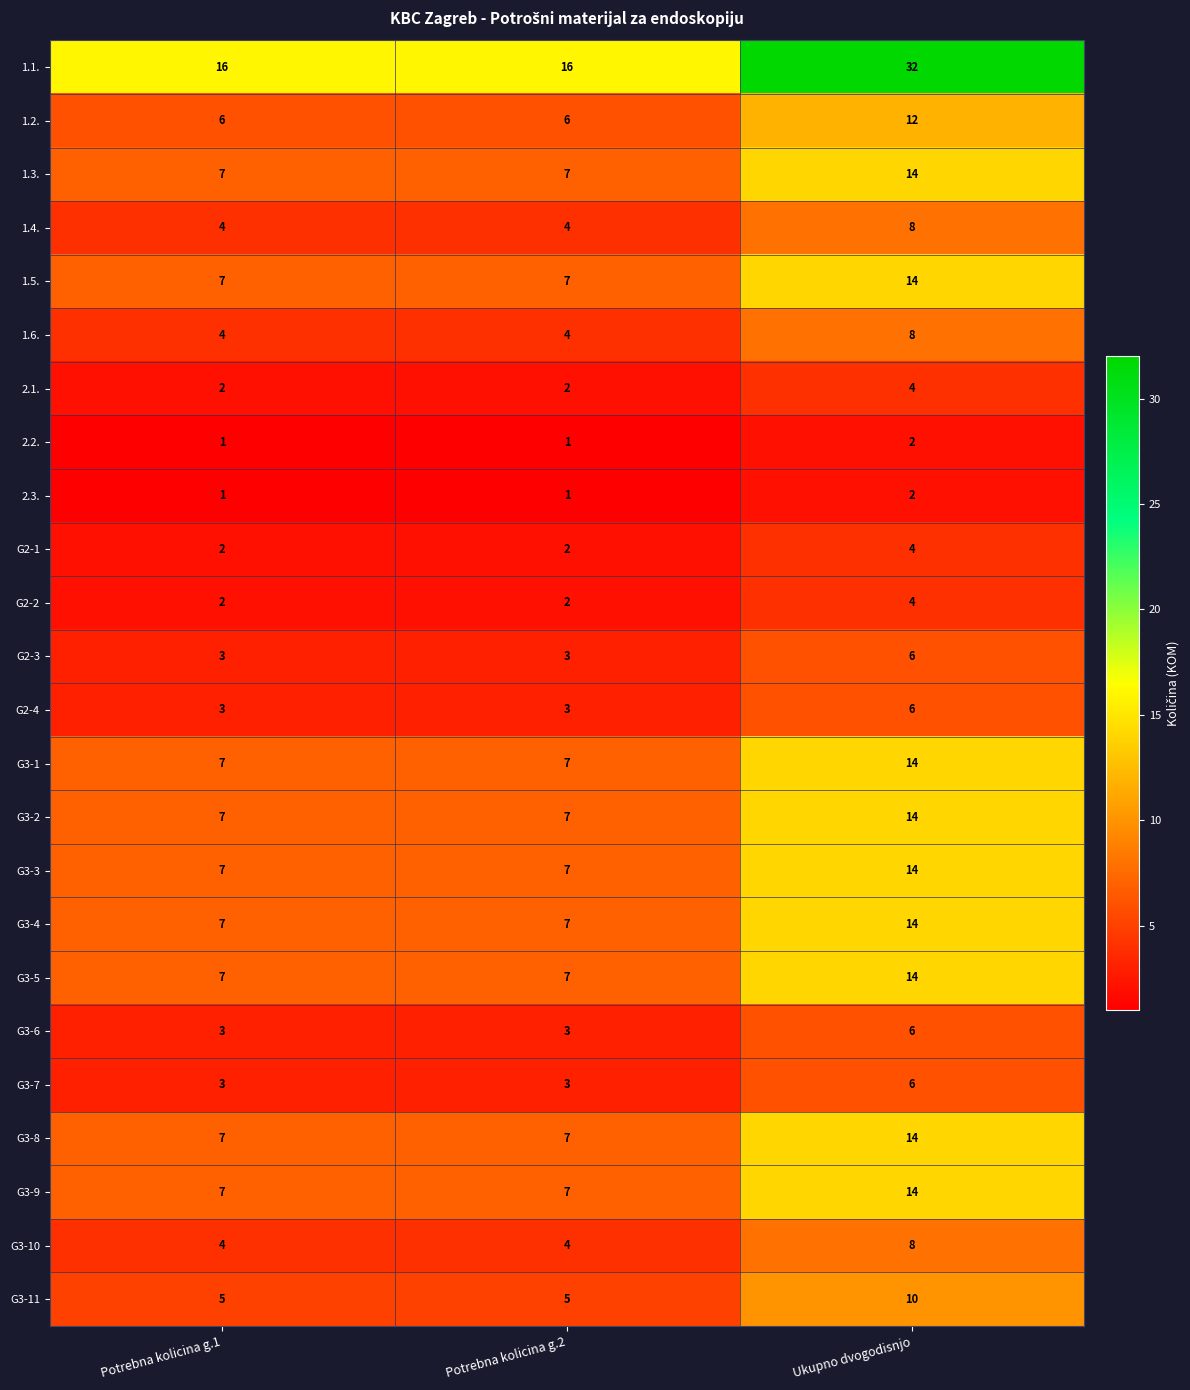

At how many categories does at least one series exceed 1?

3